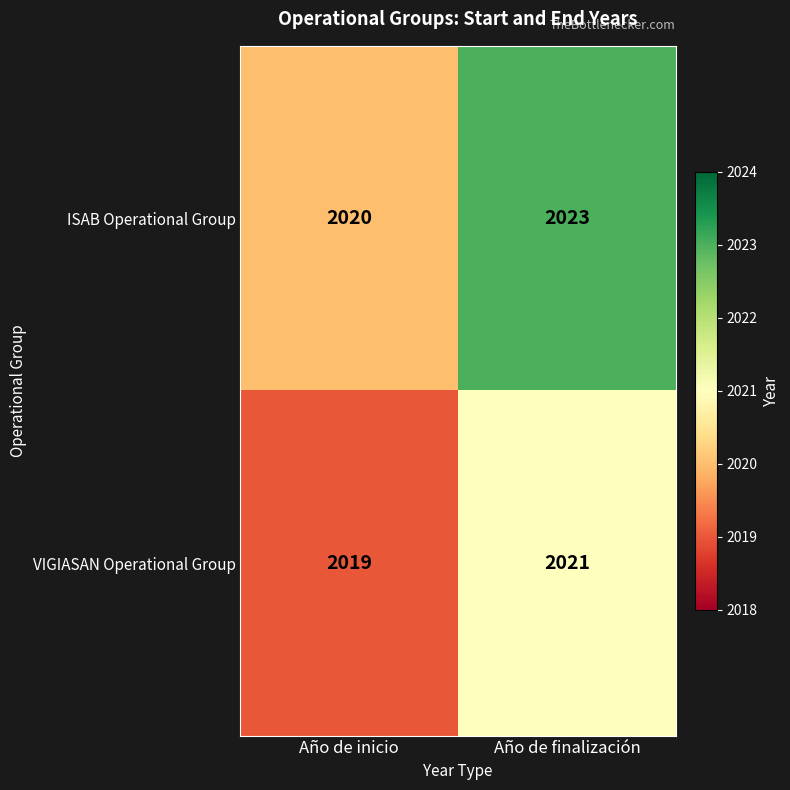

Count the number of data series in this chart.

2